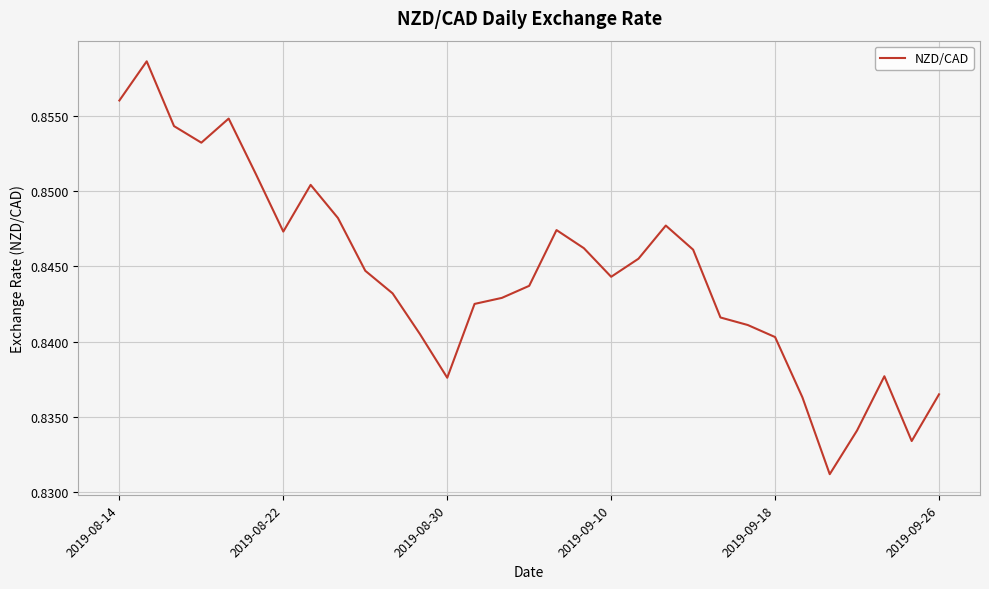

How many lines are shown in the chart?

1